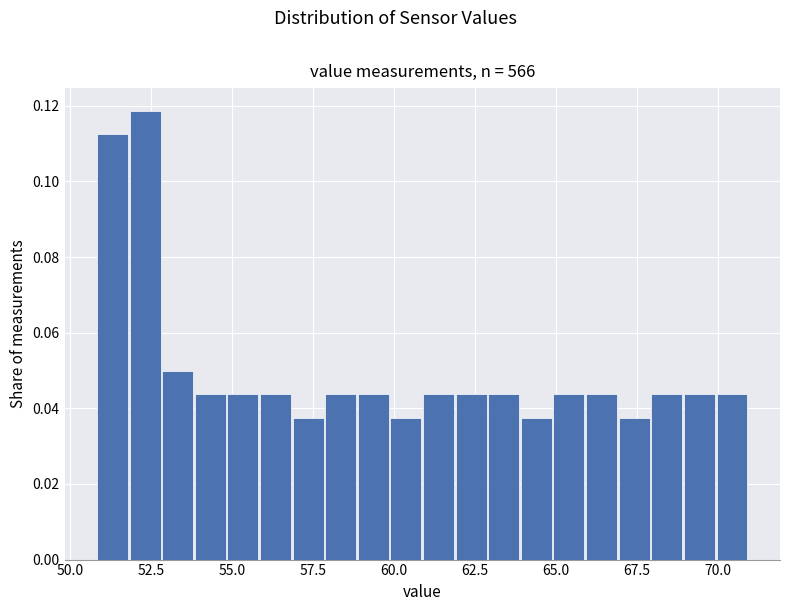

Read against the x-axis, roughly where is the centre of the tallest bar?

52.5